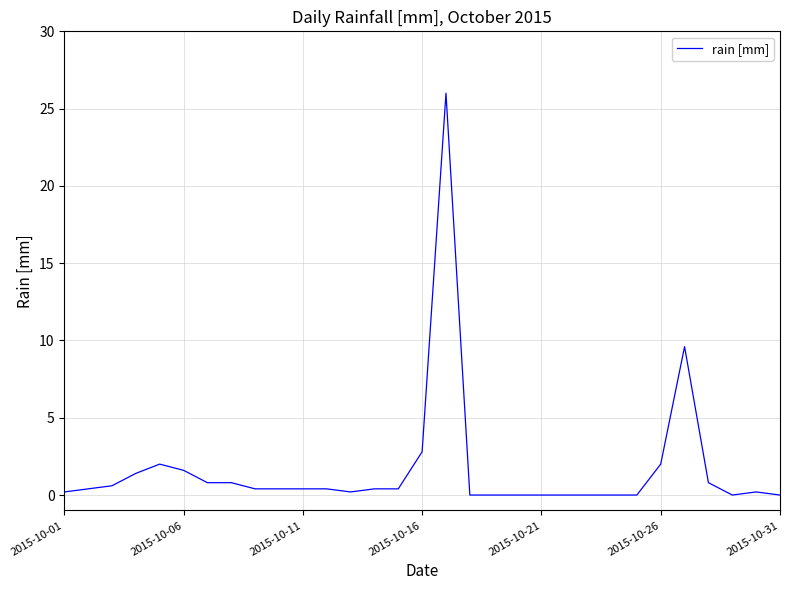

Does the chart have visible grid lines?

Yes